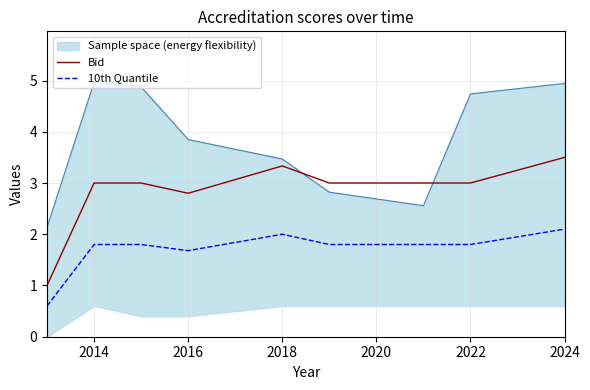

True or false: 10th Quantile and Bid intersect in this chart.

False